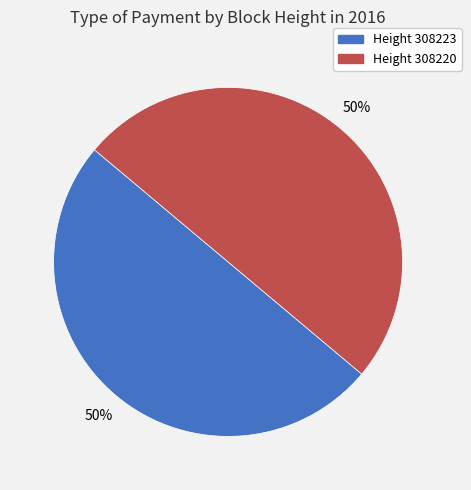

To the nearest percent, what is the average slice percentage?

50%